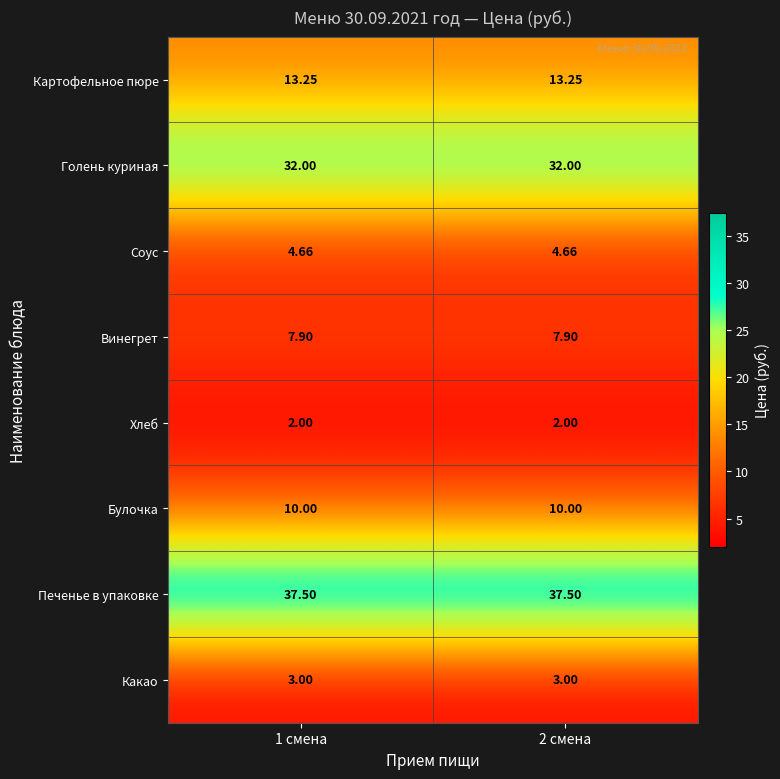

Rank the series at 2 смена from lowest to highest value.

Хлеб, Какао, Соус, Винегрет, Булочка, Картофельное пюре, Голень куриная, Печенье в упаковке